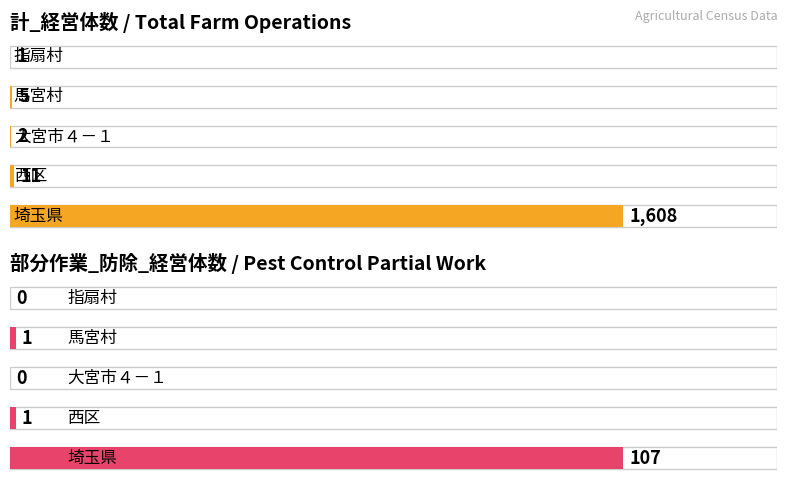

What is the total value across all series at 大宮市４－１?

2